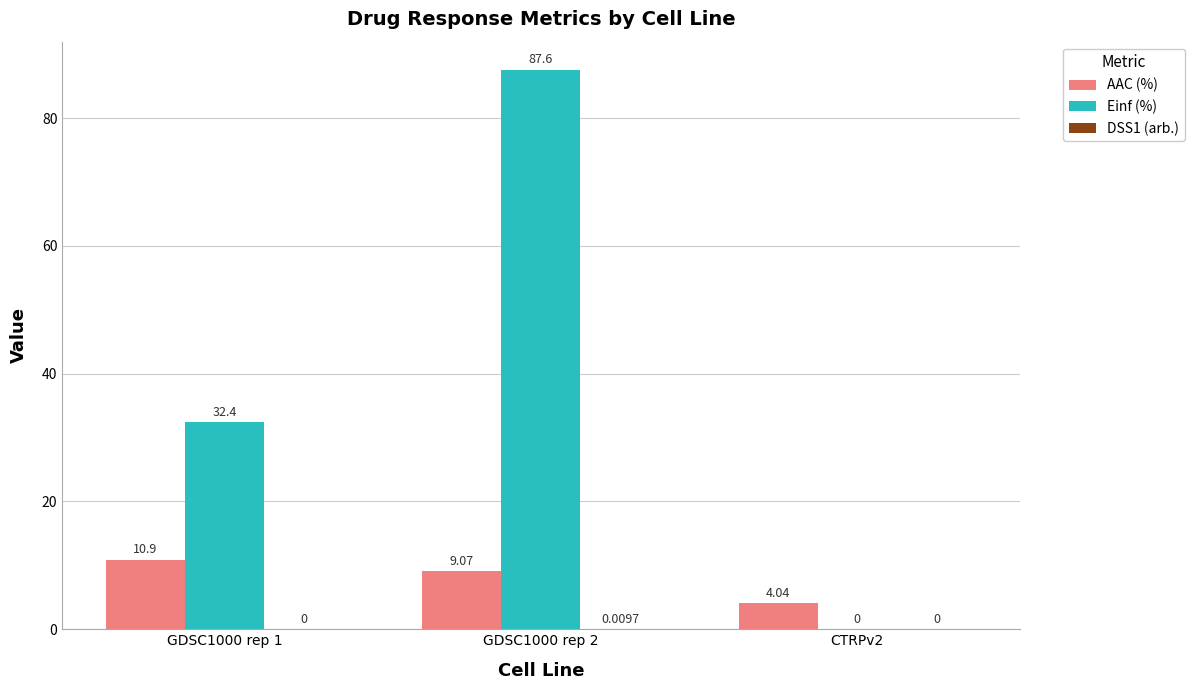

Between GDSC1000 rep 1 and GDSC1000 rep 2, which series saw the biggest shift?

Einf (%)